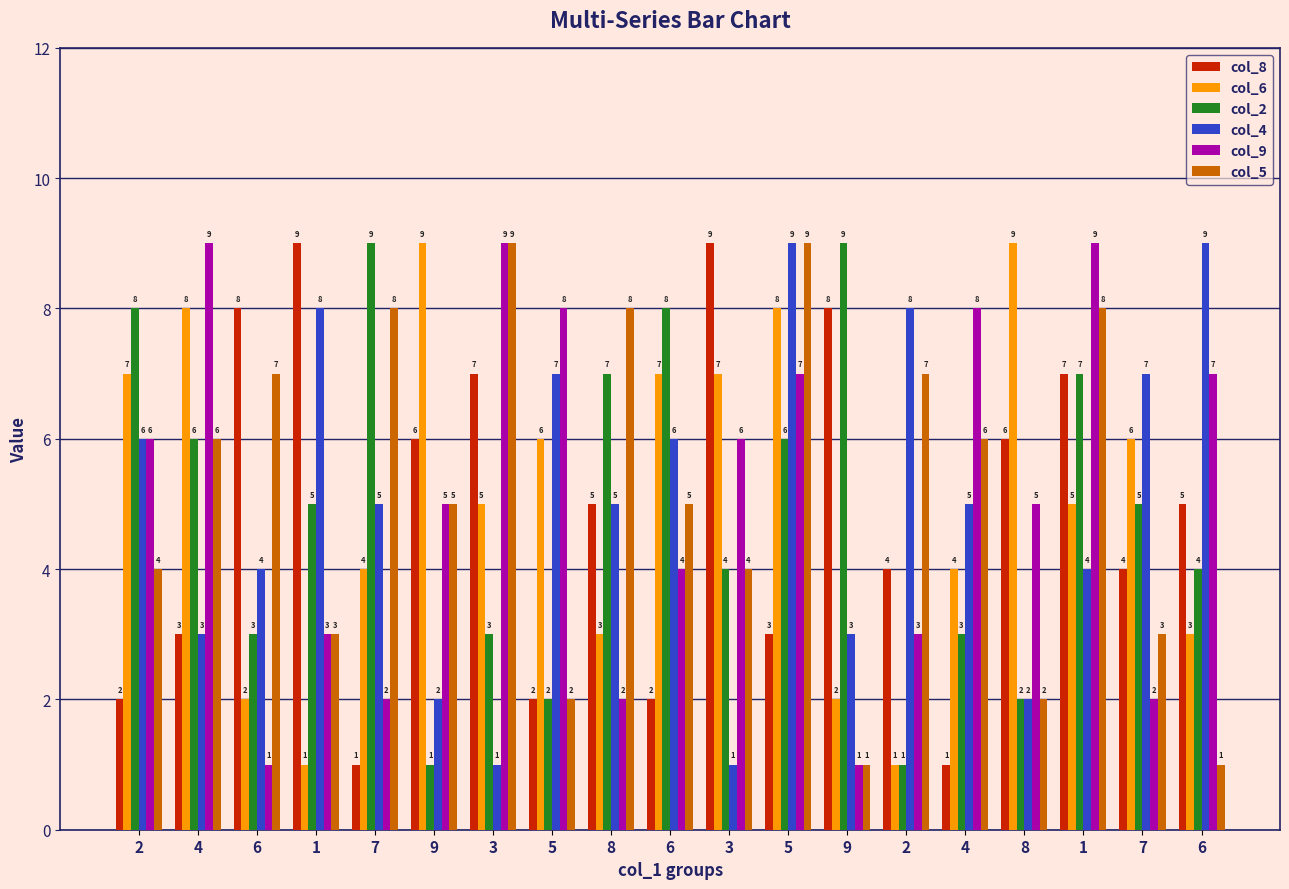

What is the label of the 6th bar from the left?

9